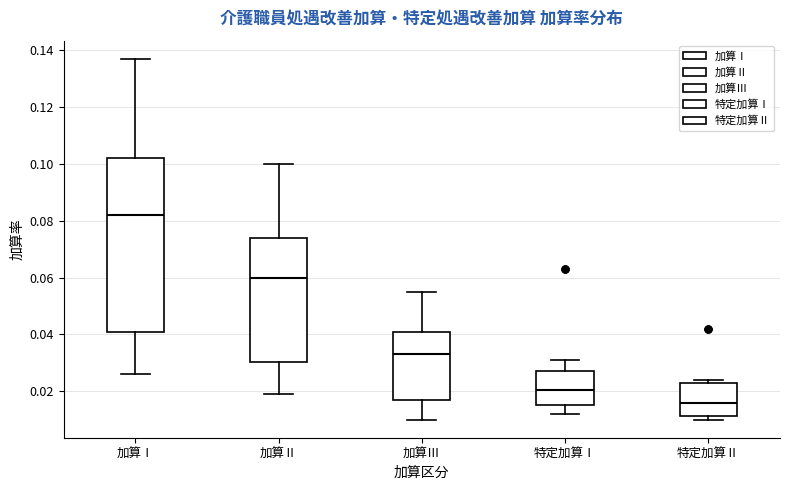

Reading left to right, transcribe this box plot: for each box, give where its median line is, the range the box spans, and where its two whiskers end, as read against the y-axis. The values are not printed on the chart, so give them approximately, as read against the axis.

加算Ⅰ: median 0.082, box 0.042 to 0.102, whiskers 0.026 to 0.138
加算Ⅱ: median 0.060, box 0.030 to 0.074, whiskers 0.020 to 0.100
加算Ⅲ: median 0.034, box 0.016 to 0.042, whiskers 0.010 to 0.056
特定加算Ⅰ: median 0.020, box 0.016 to 0.028, whiskers 0.012 to 0.032
特定加算Ⅱ: median 0.016, box 0.012 to 0.024, whiskers 0.010 to 0.024 (just above the box's upper edge)